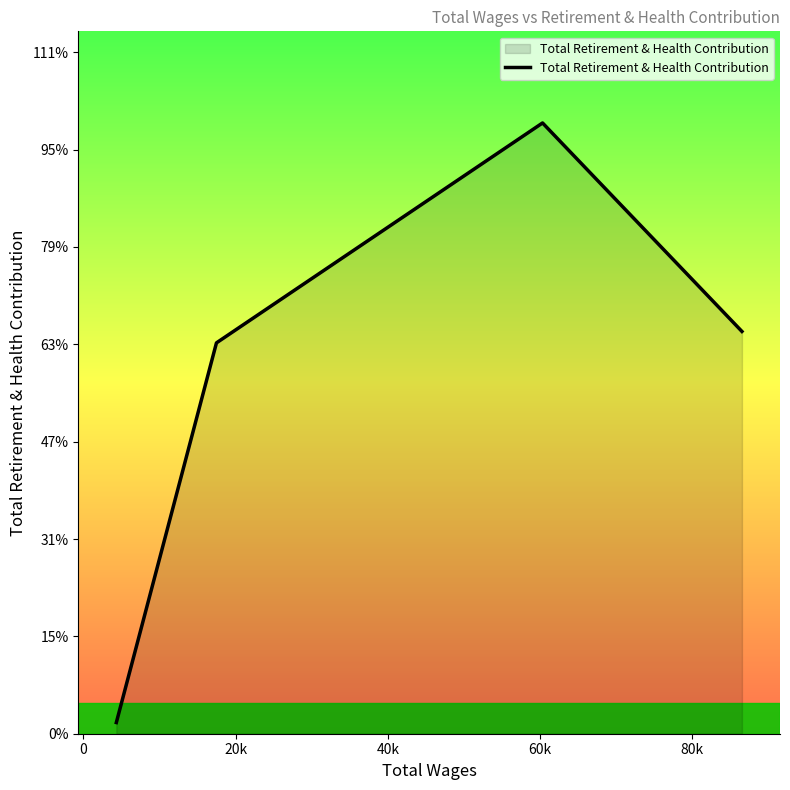

Is this an area chart (filled region under the line)?

Yes